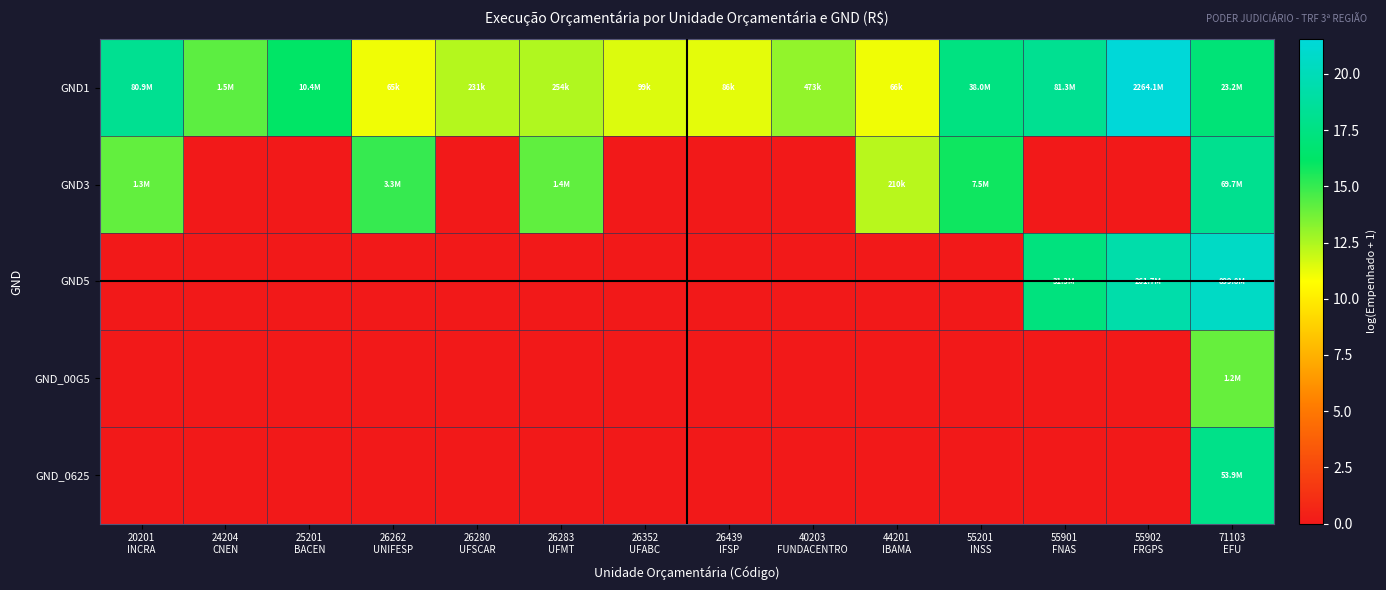

Between 20201 INCRA and 55201 INSS, which series saw the biggest shift?

GND3